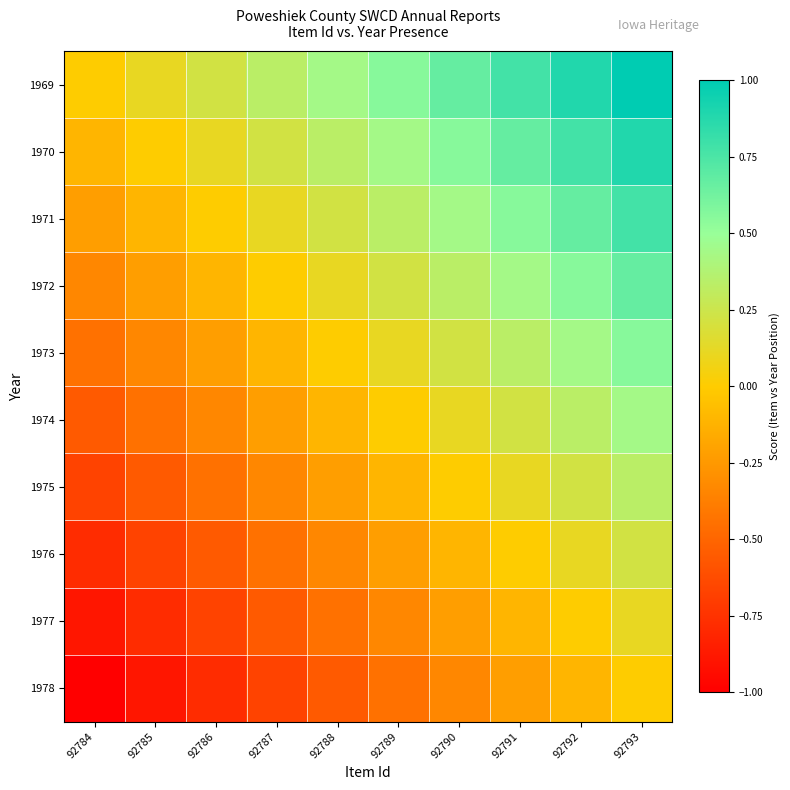

Which series has the largest range (max minus min)?

1969